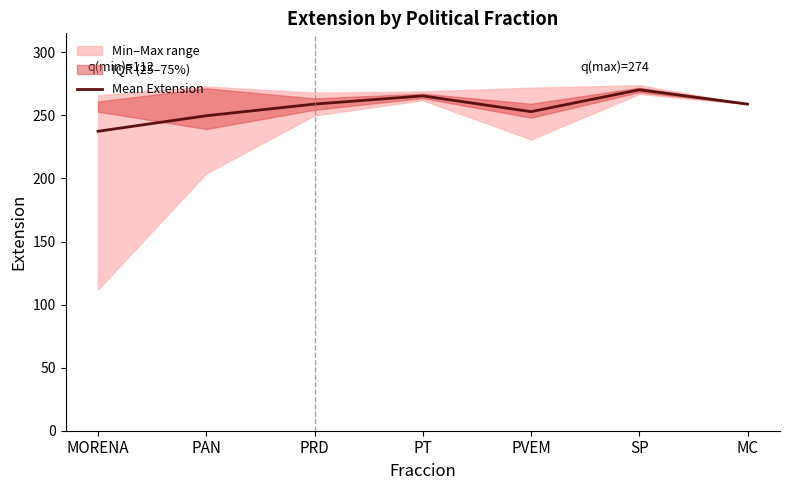

What is the change in value from MORENA to MC?

+21.6